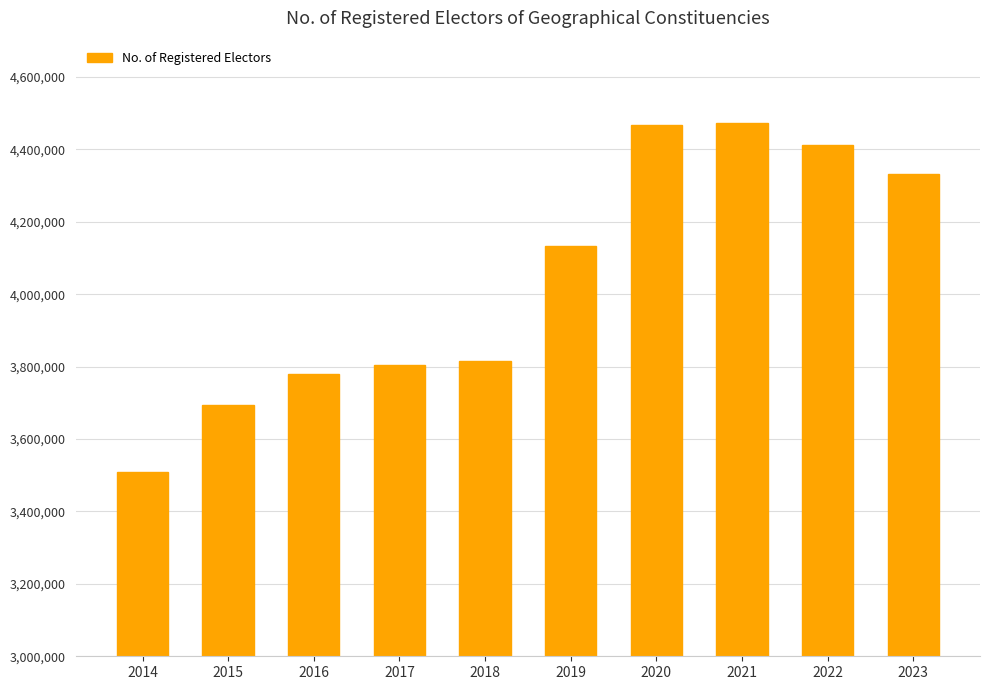

What is the sum of all values?

40418505